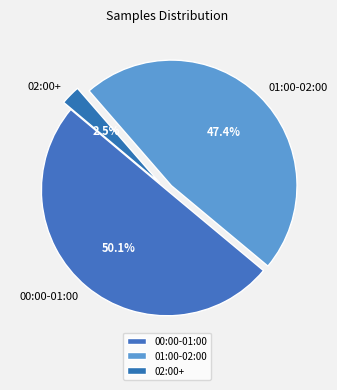

What is the ratio of the value at 00:00-01:00 to the value at 01:00-02:00?

1.1